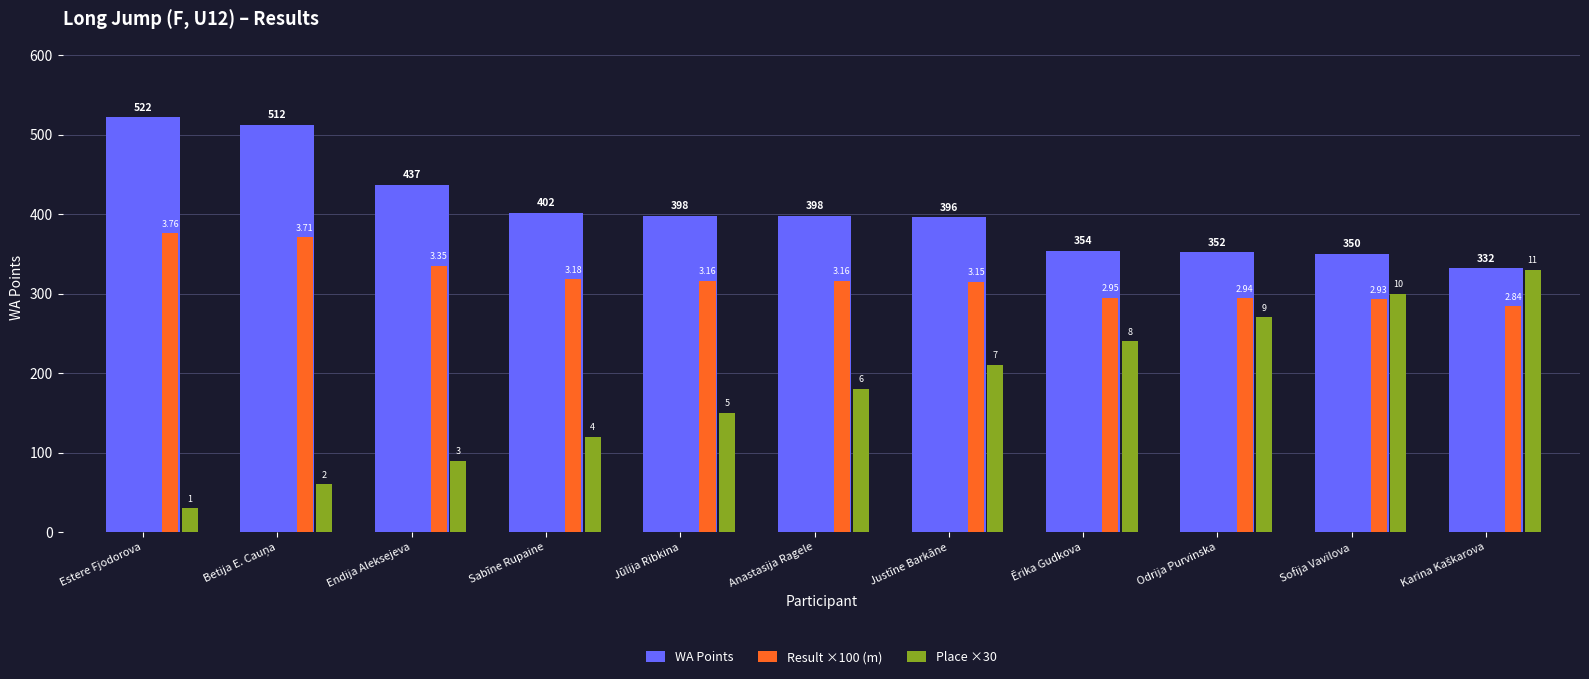

Rank the series at Karina Kaškarova from lowest to highest value.

Result ×100 (m), Place ×30, WA Points